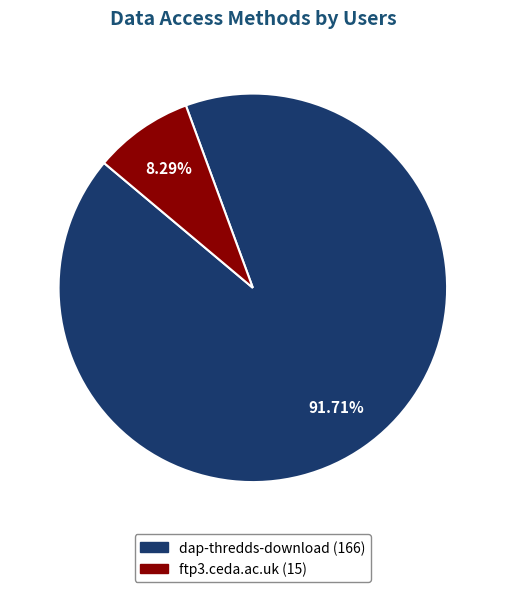

Which slice is the smallest?

ftp3.ceda.ac.uk